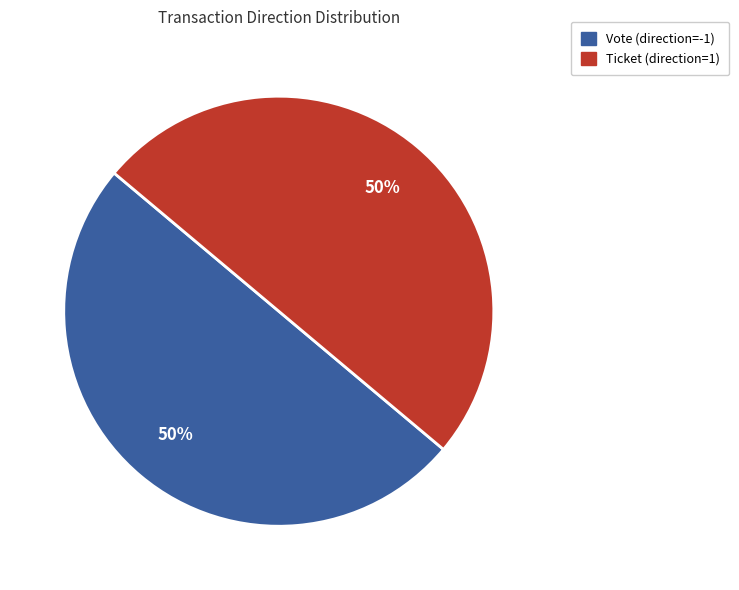

To the nearest percent, what is the average slice percentage?

50%